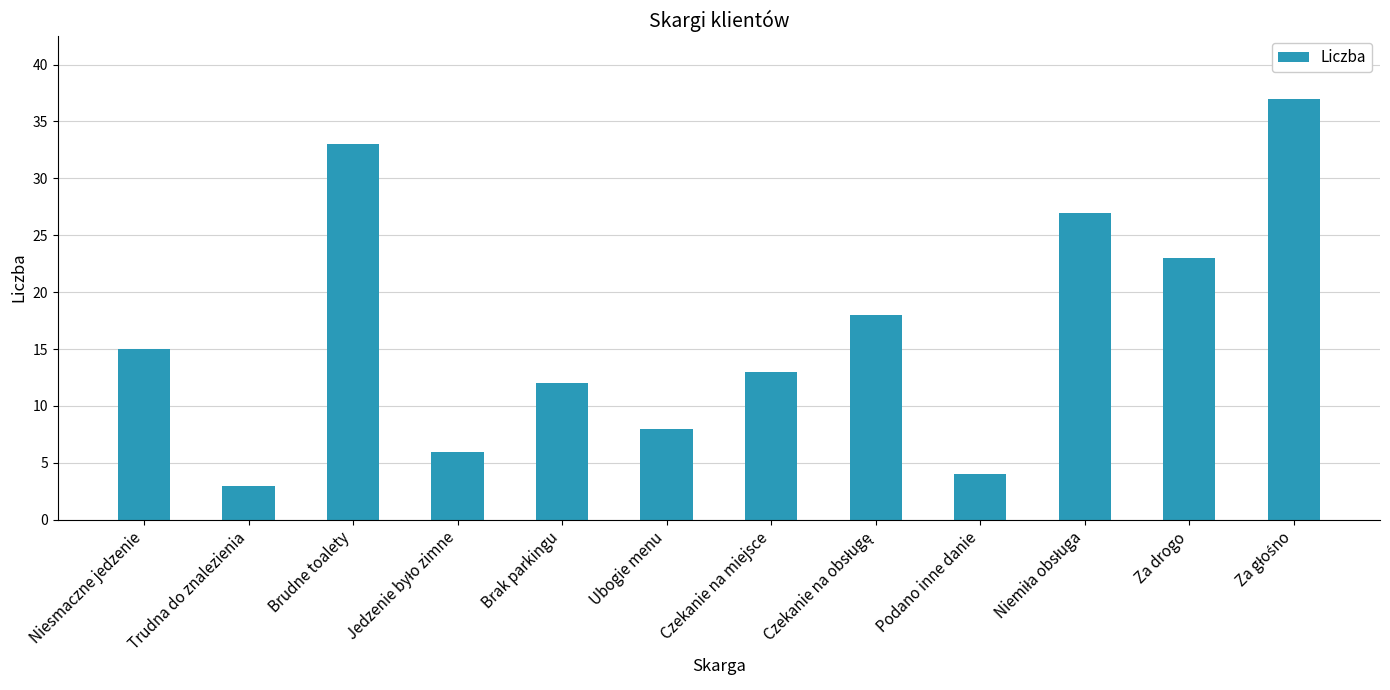

True or false: the data shows 8 at Ubogie menu.

True